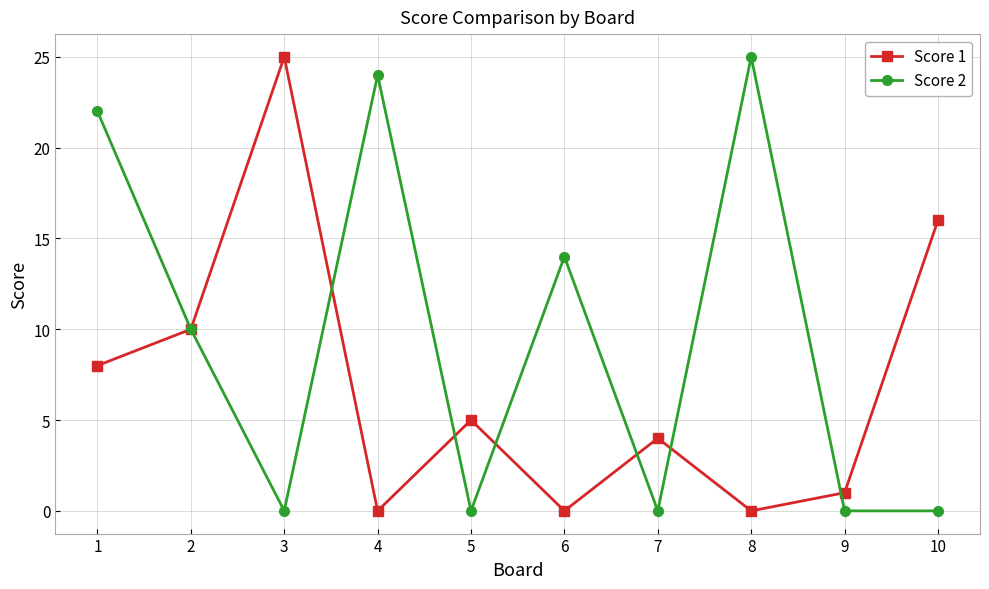

What are all the series names shown in the legend?

Score 1, Score 2